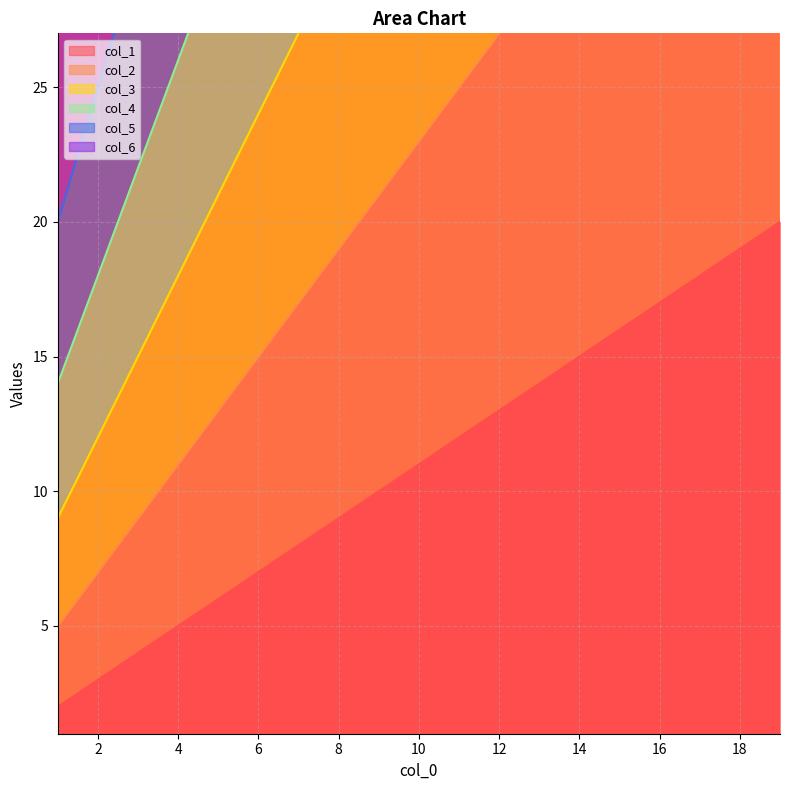

What is the difference between the second highest and second lowest values in the col_3 series?

48